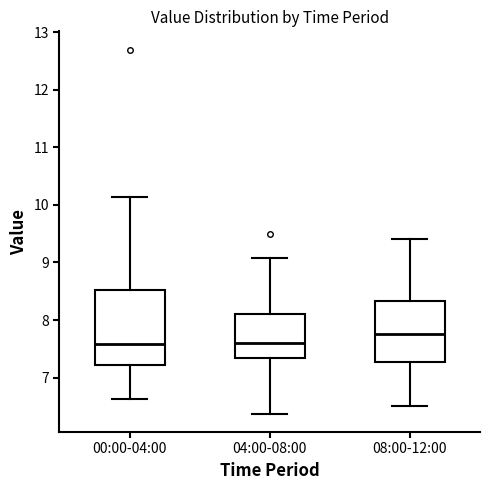

Where does the lower whisker of the box for 04:00-08:00 end on the y-axis? The values are not printed on the chart, so give them approximately, as read against the axis.

6.4